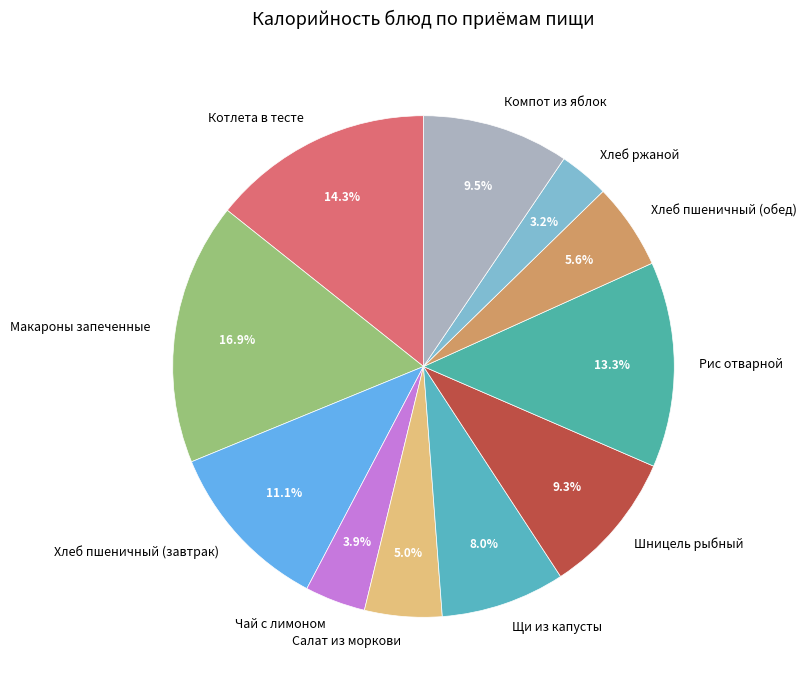

The Чай с лимоном slice represents 4% of the pie. True or false?

True